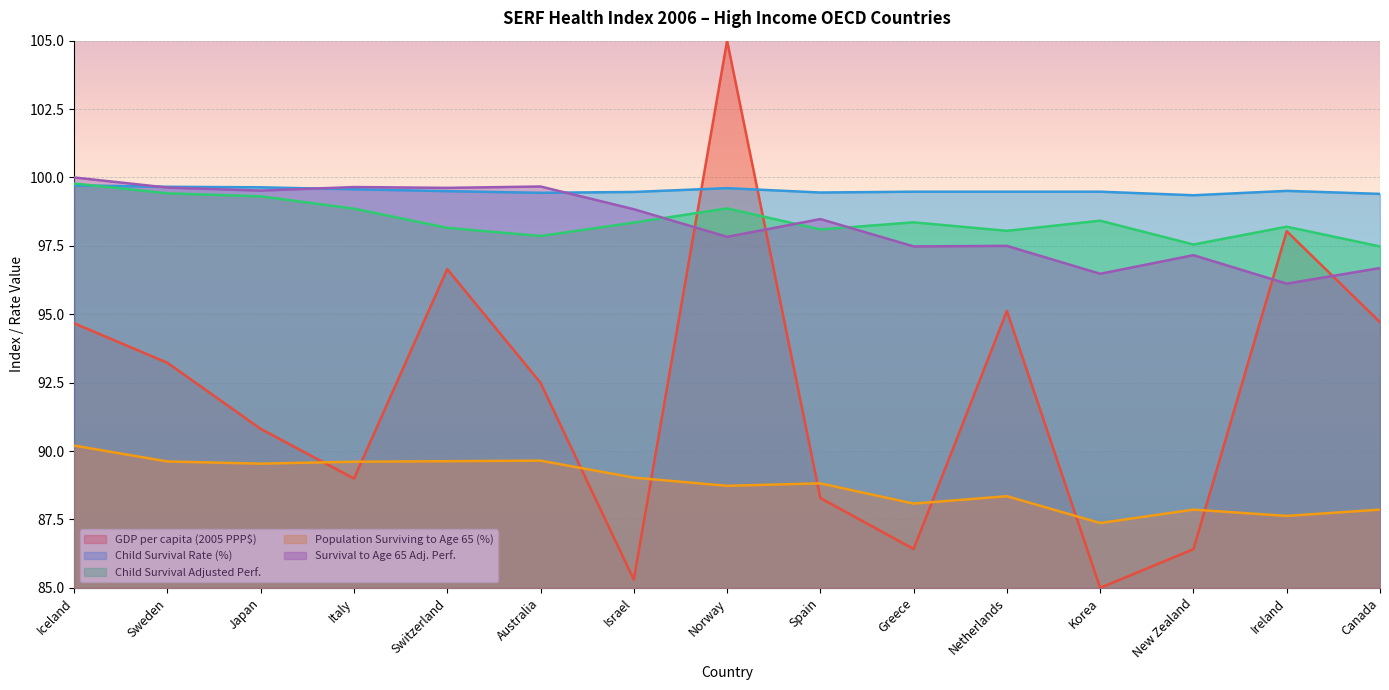

What is the label of the 15th point from the right?

Iceland